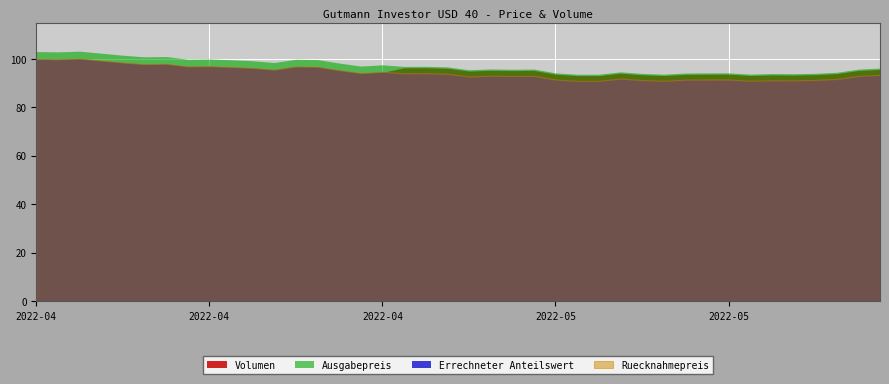

Rank the series at 2022-05-02 from highest to lowest value.

Volumen, Ausgabepreis, Errechneter Anteilswert, Ruecknahmepreis